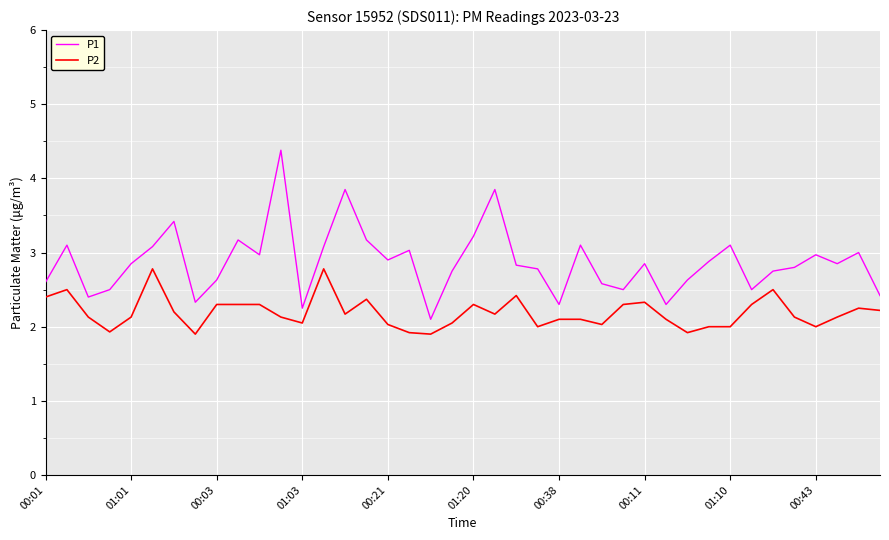

Which series has the largest total across all categories?

P1